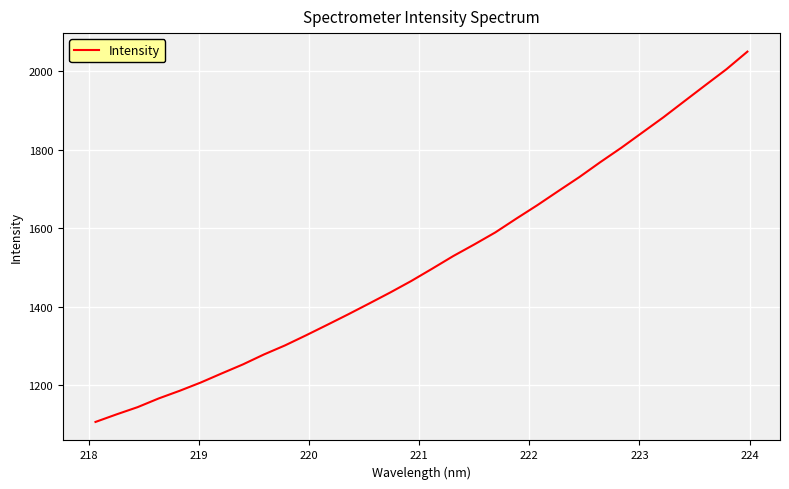

How many lines are shown in the chart?

1